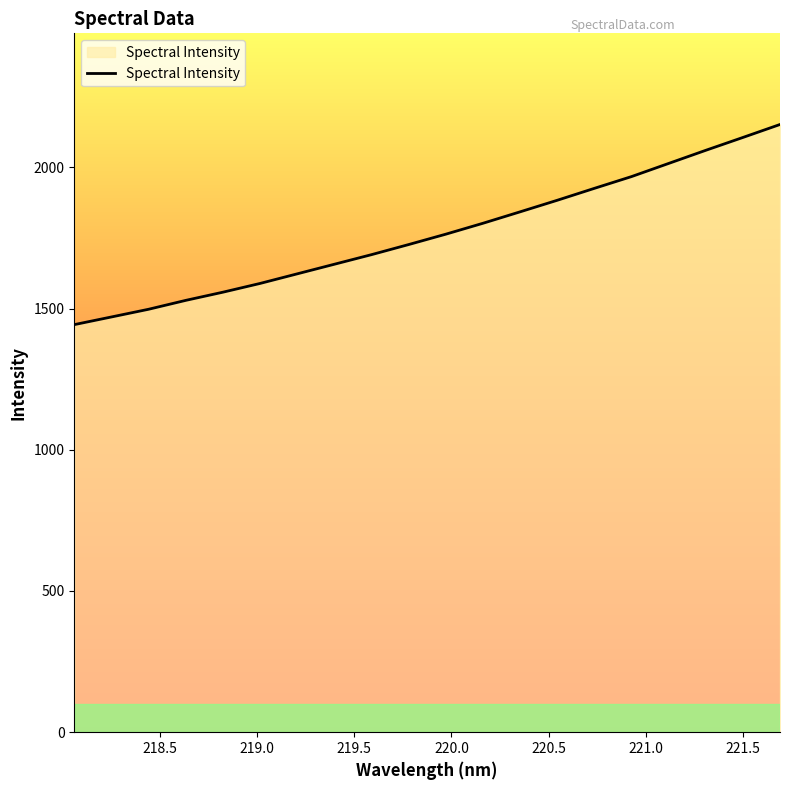

What is the average value?

1764.9